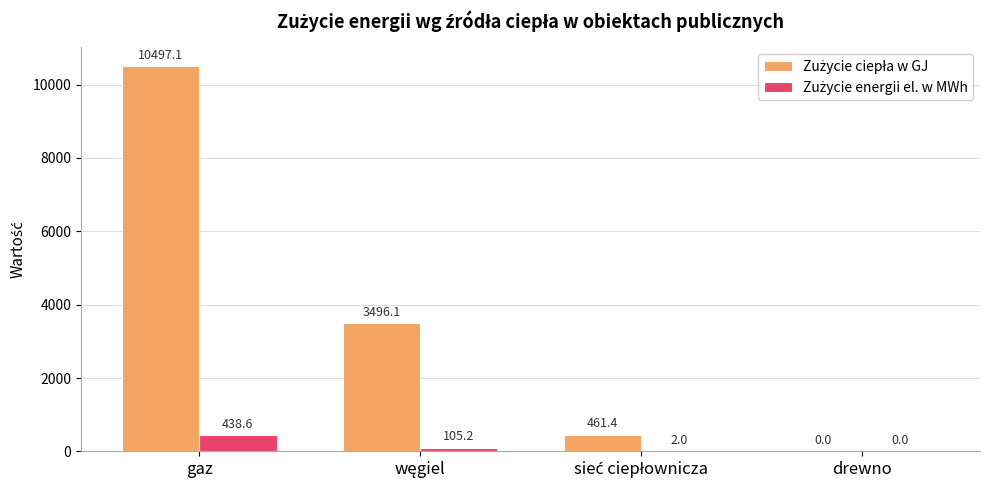

Which category has the highest value across all series?

gaz